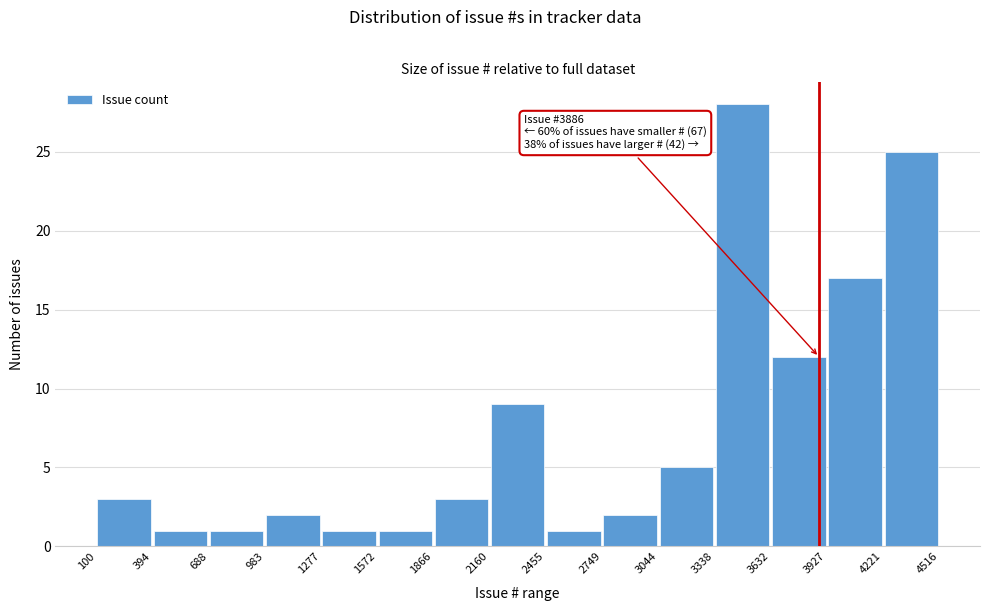

Which range on the x-axis has the tallest bar?

3338 to 3632